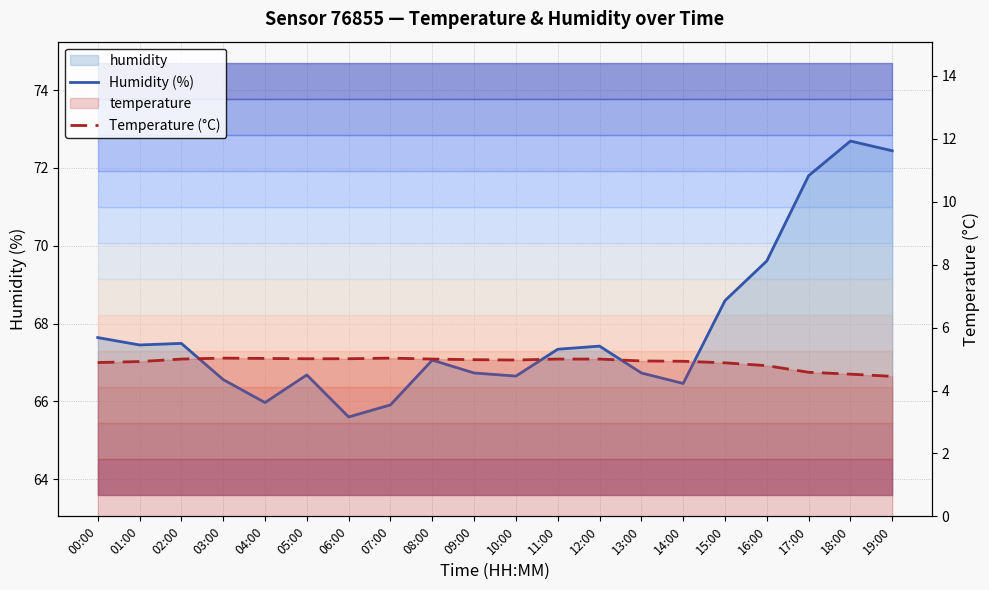

What is the minimum value shown in the chart?

4.5